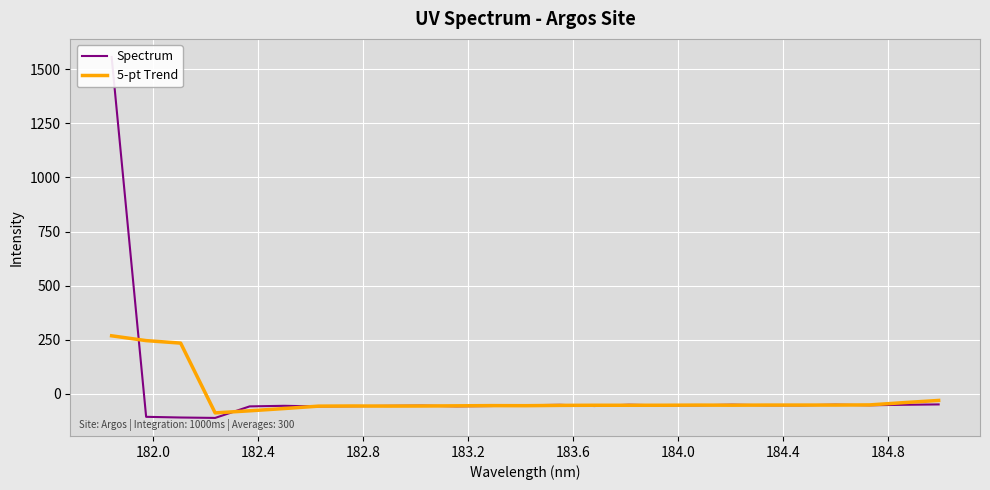

The Spectrum series shows 737.1 at 181.6. True or false?

False